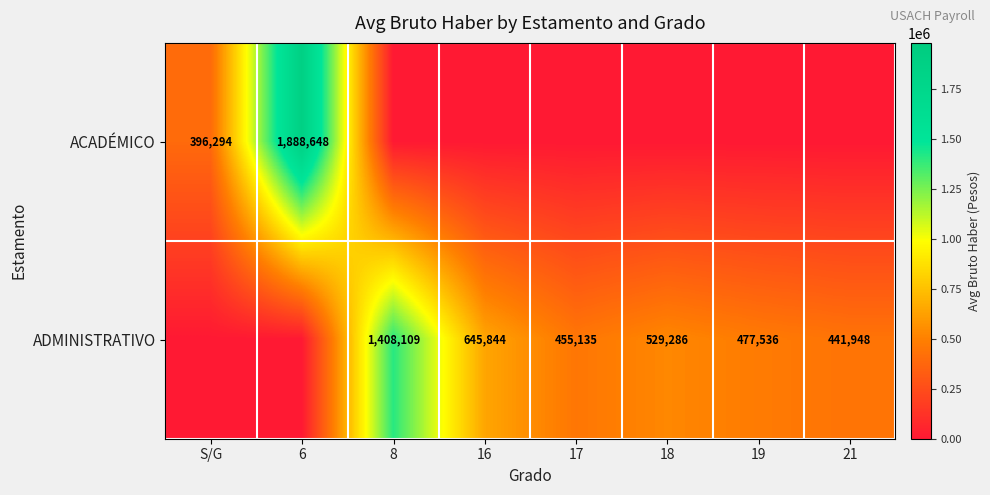

How many series are shown in this chart?

2